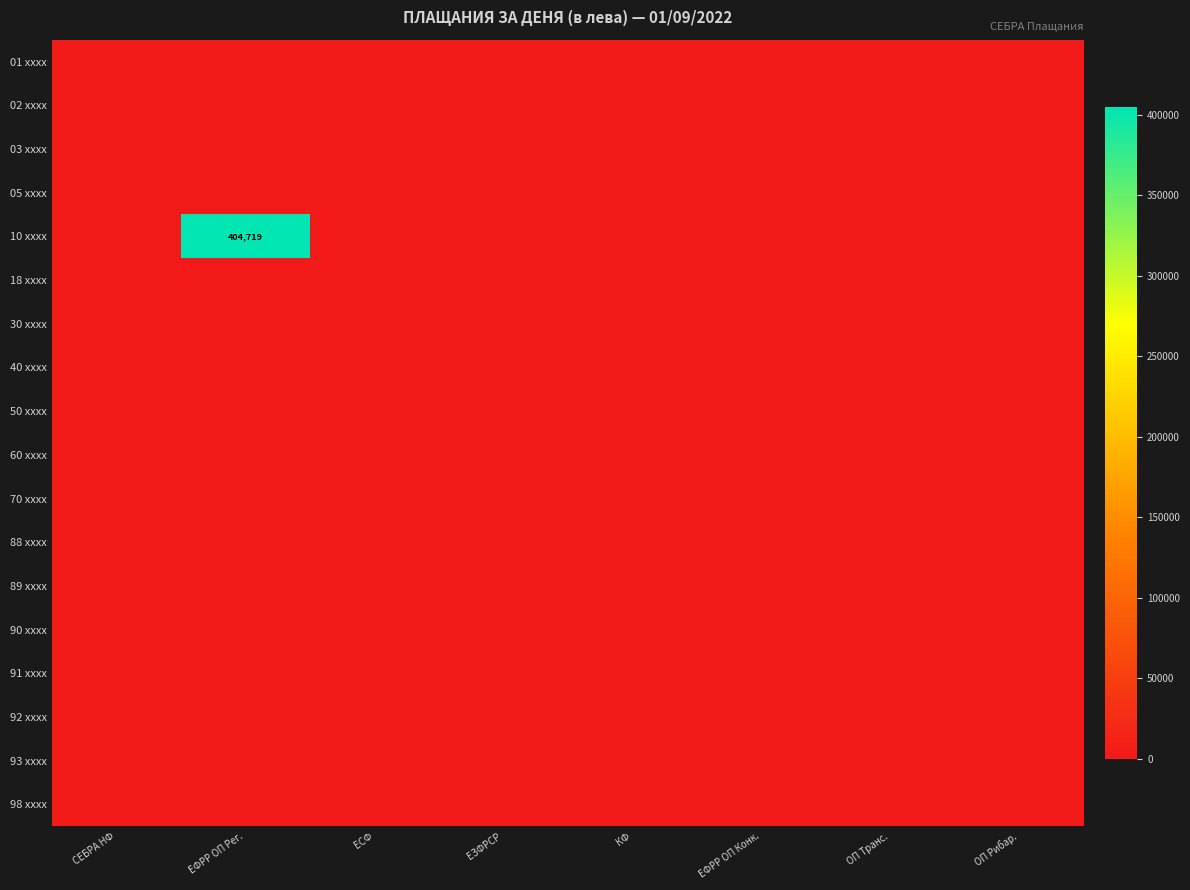

At how many categories does at least one series exceed 138858?

1